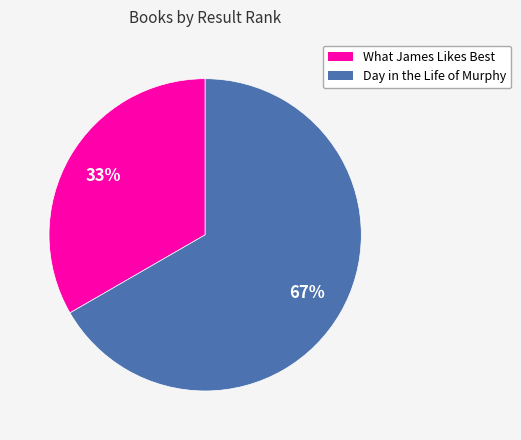

Does any single category account for the majority?

Yes